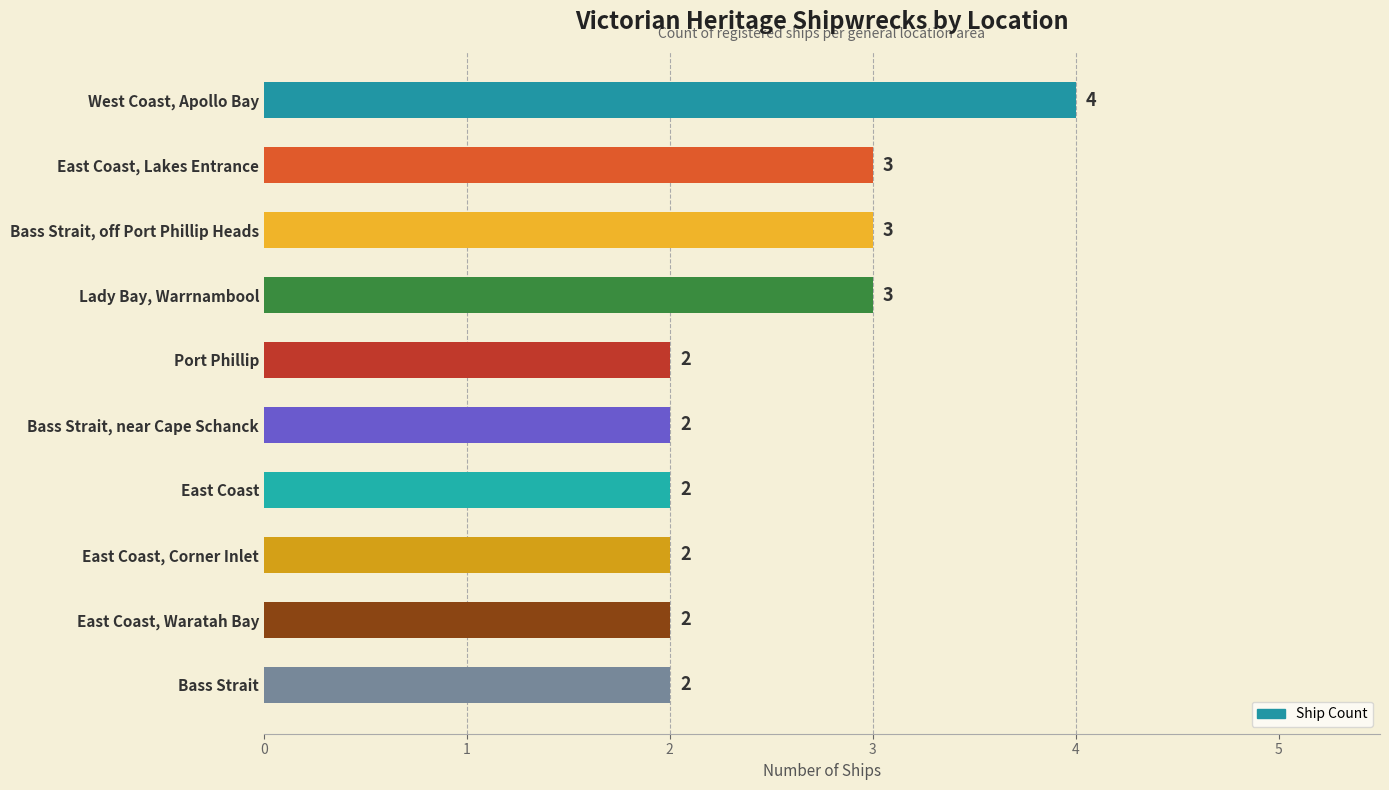

Approximately how many times larger is the value at East Coast compared to East Coast, Lakes Entrance?

0.7